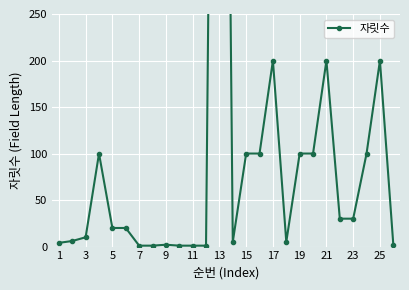

What is the sum of all values?

2839